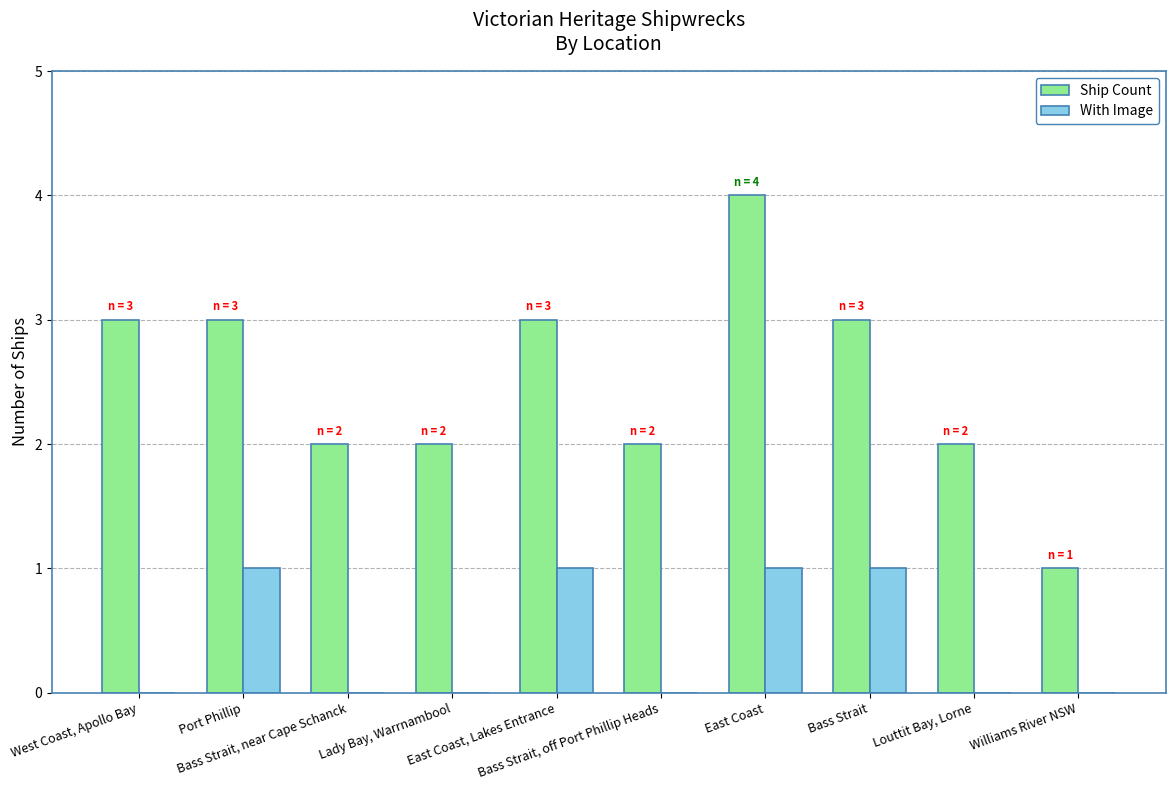

Which series has the largest total across all categories?

Ship Count